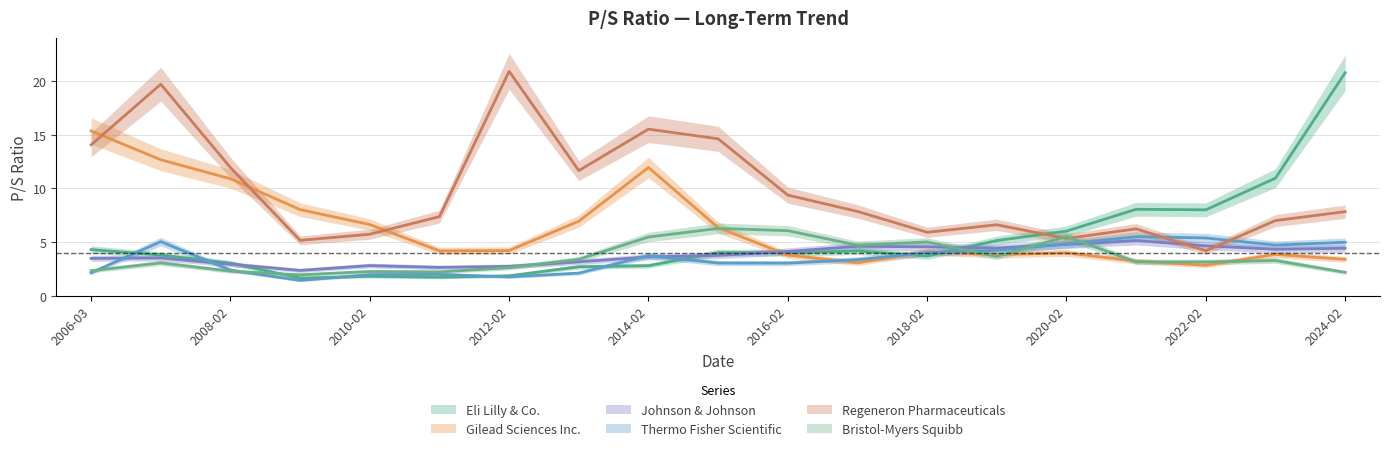

At which category does Gilead Sciences Inc. reach its first local peak?

2014-02